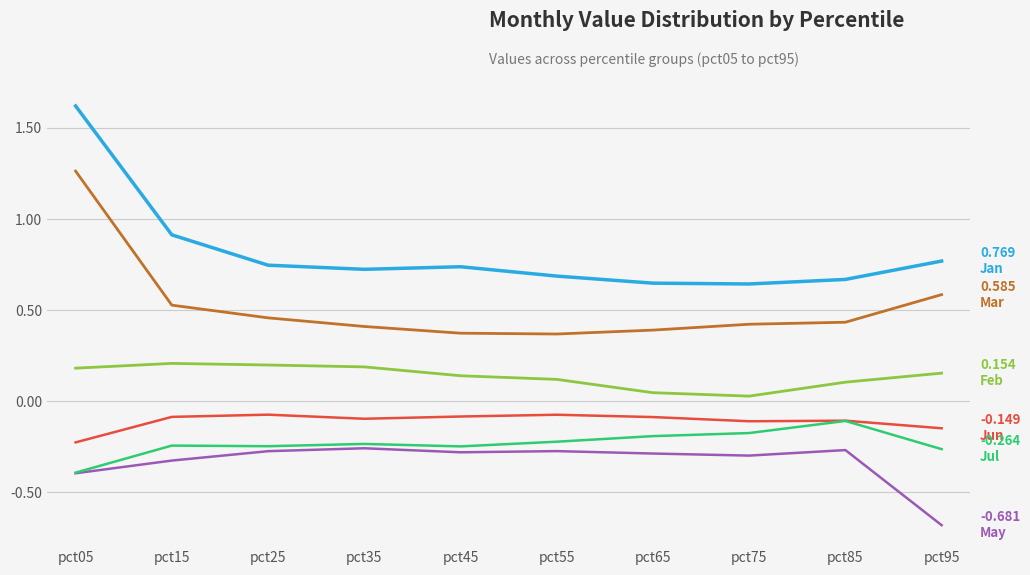

What is the total value across all series at pct15?

1.0